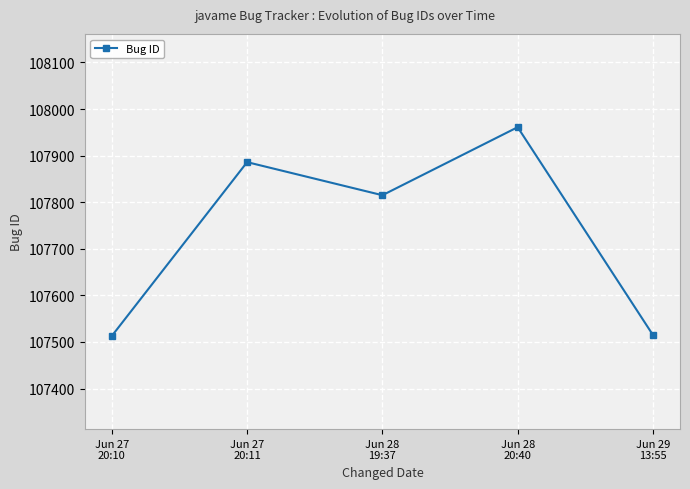

What is the difference between the second highest and minimum values?

373